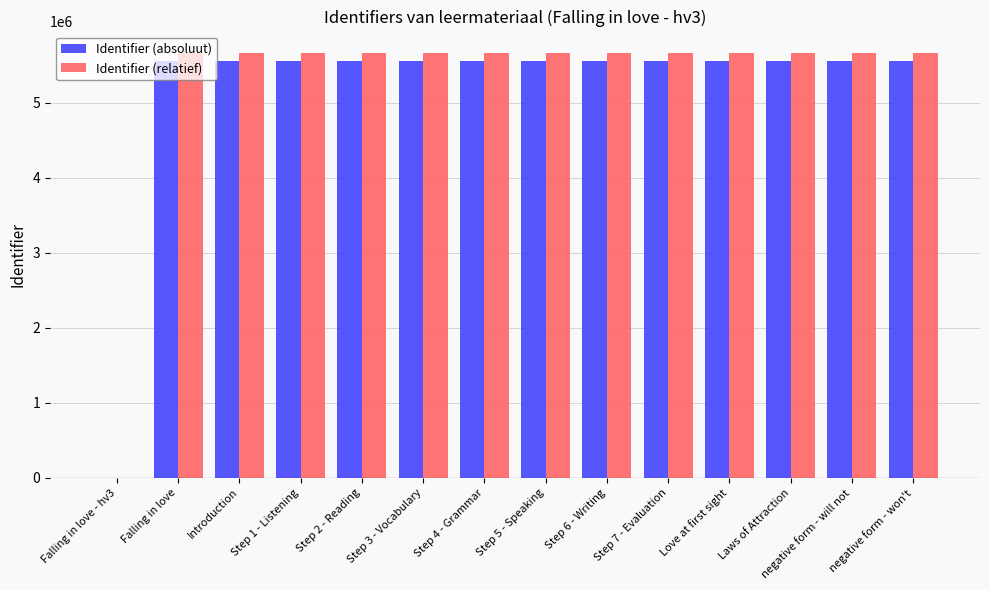

What is the average value of the Identifier (absoluut) series?

5157829.1